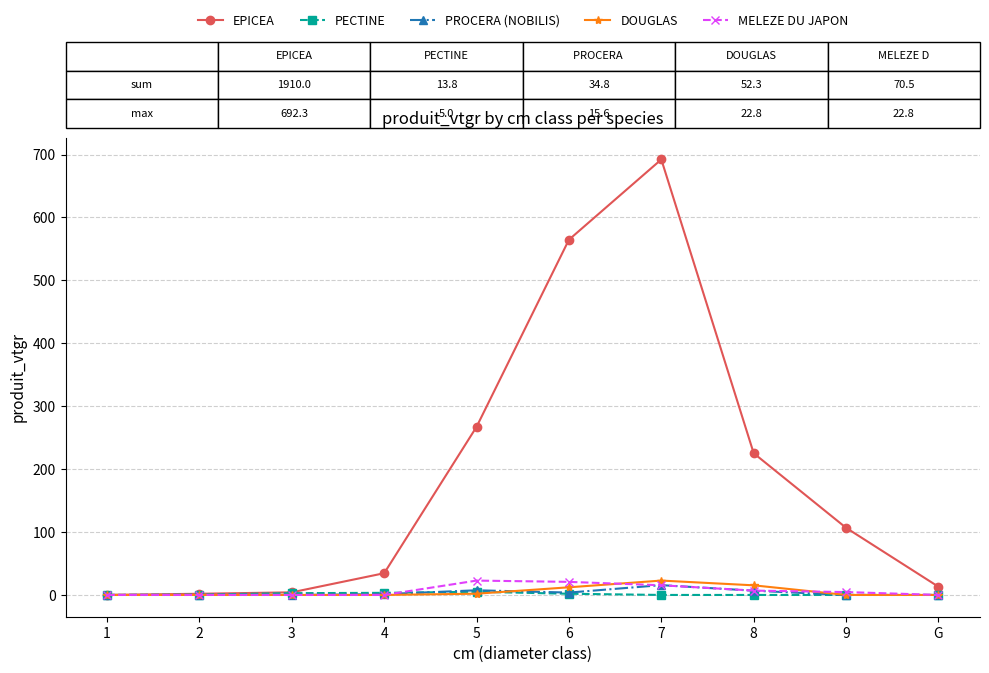

Which series changed the most between 8 and 9?

EPICEA